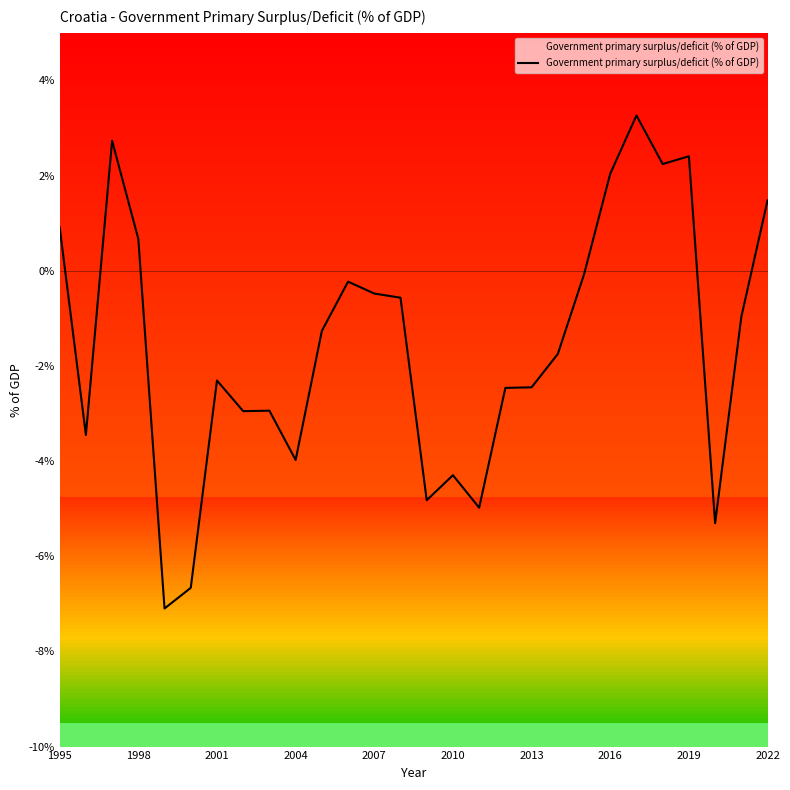

What is the minimum value shown in the chart?

-7.1